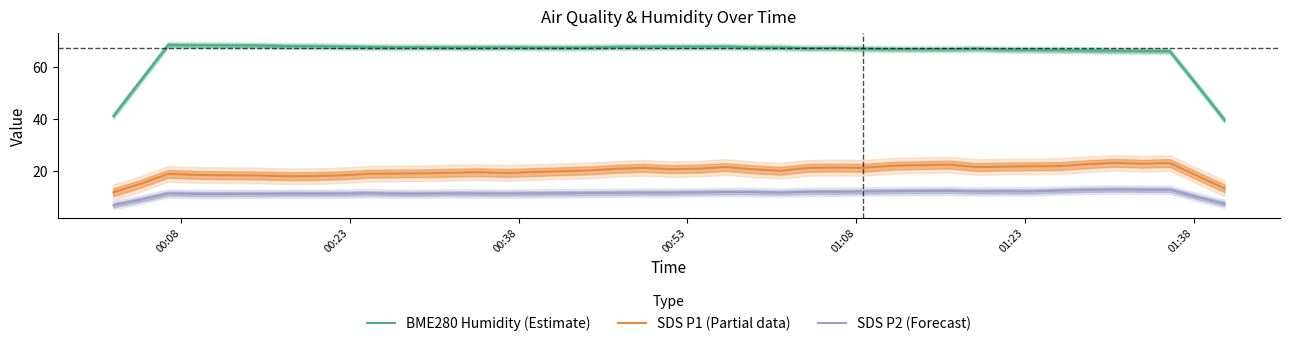

What is the smallest value displayed?

6.9